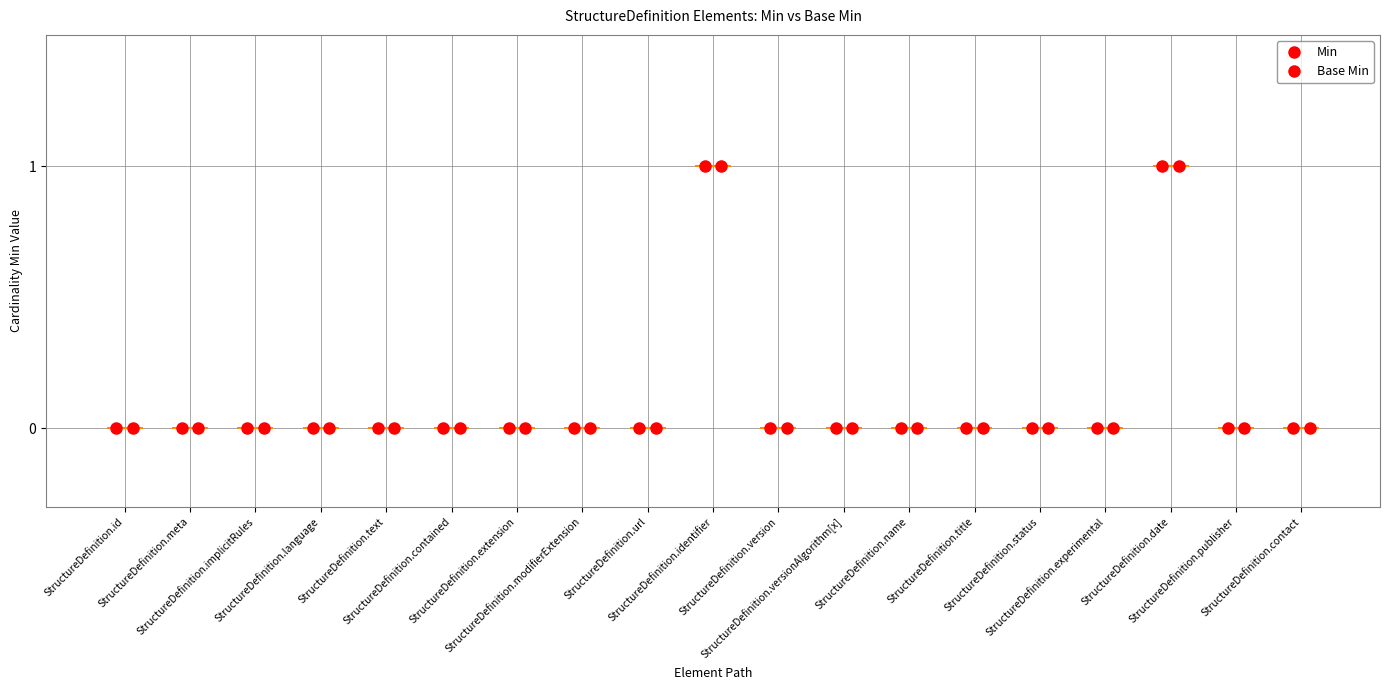

What are all the series names shown in the legend?

Min, Base Min